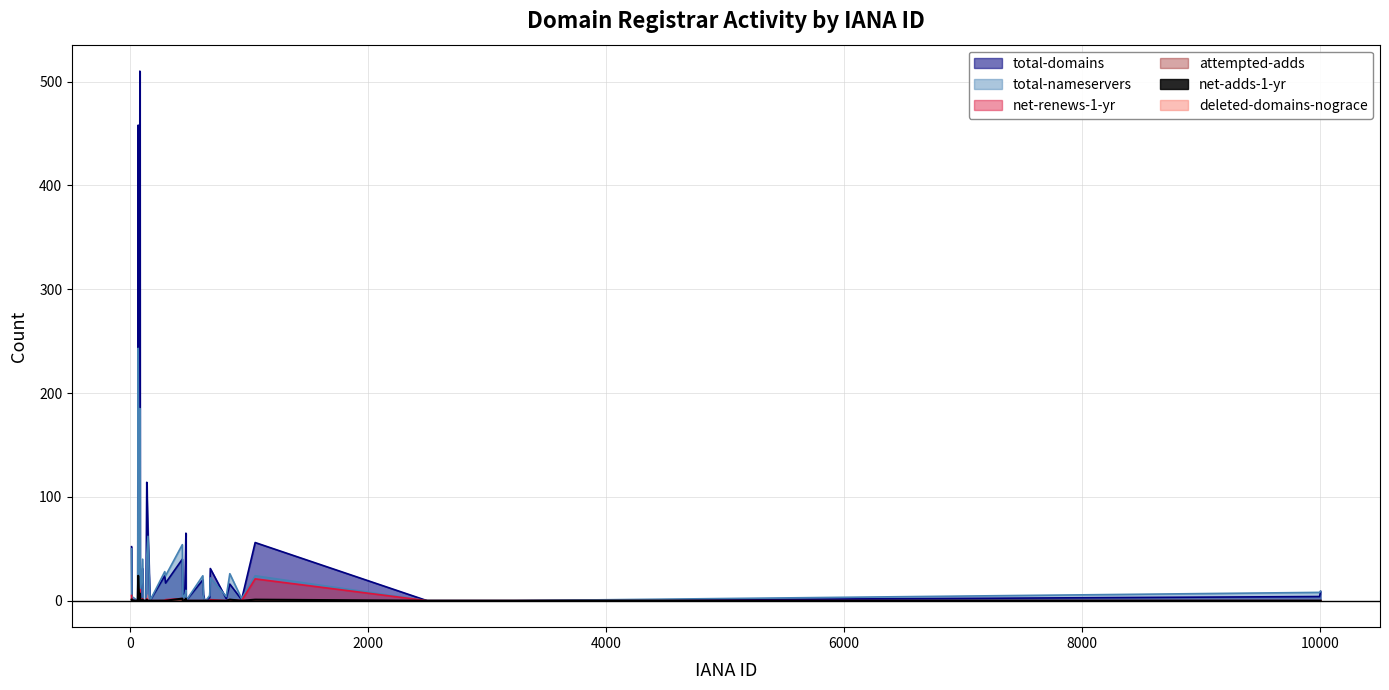

The value of net-adds-1-yr at 809 is 12. True or false?

False